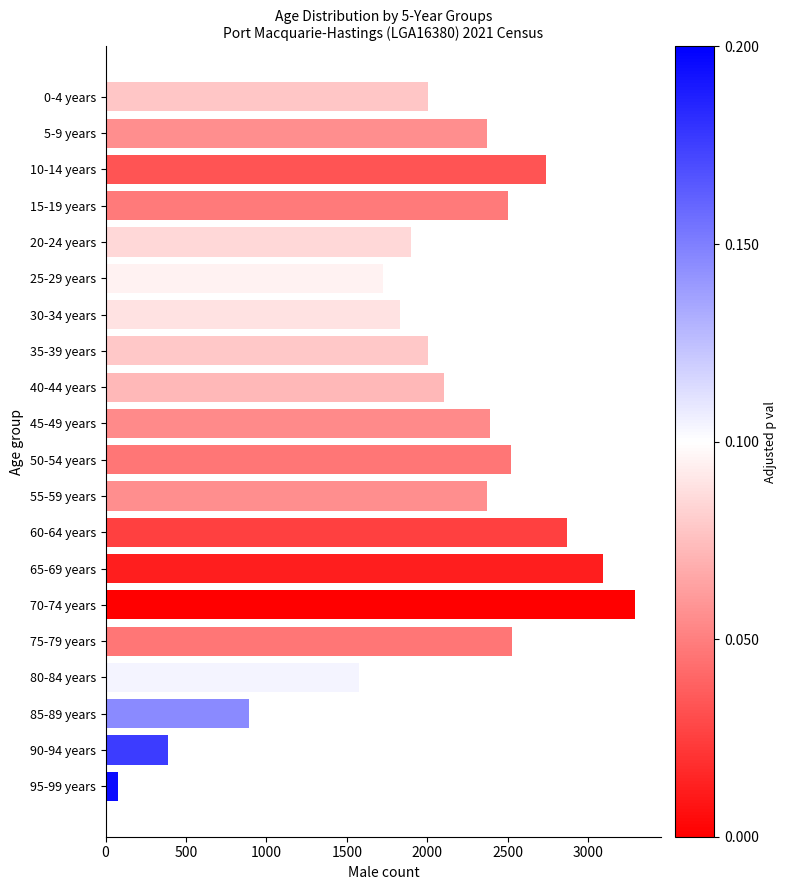

What is the difference between the maximum and minimum values?

3216